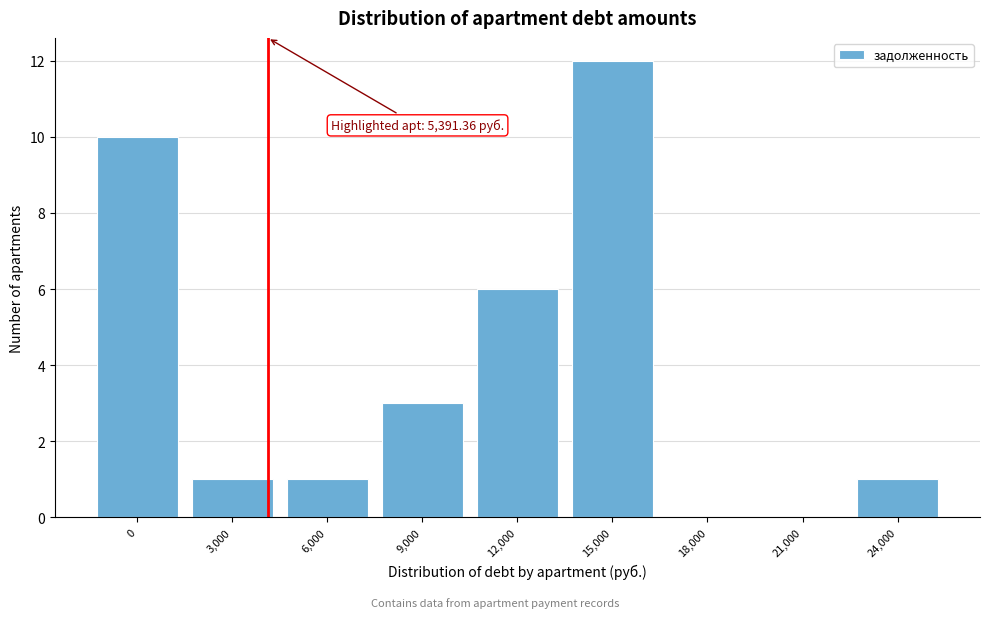

Reading left to right, extract all data points from this chart.

0=10	3,000=1	6,000=1	9,000=3	12,000=6	15,000=12	18,000=0	21,000=0	24,000=1